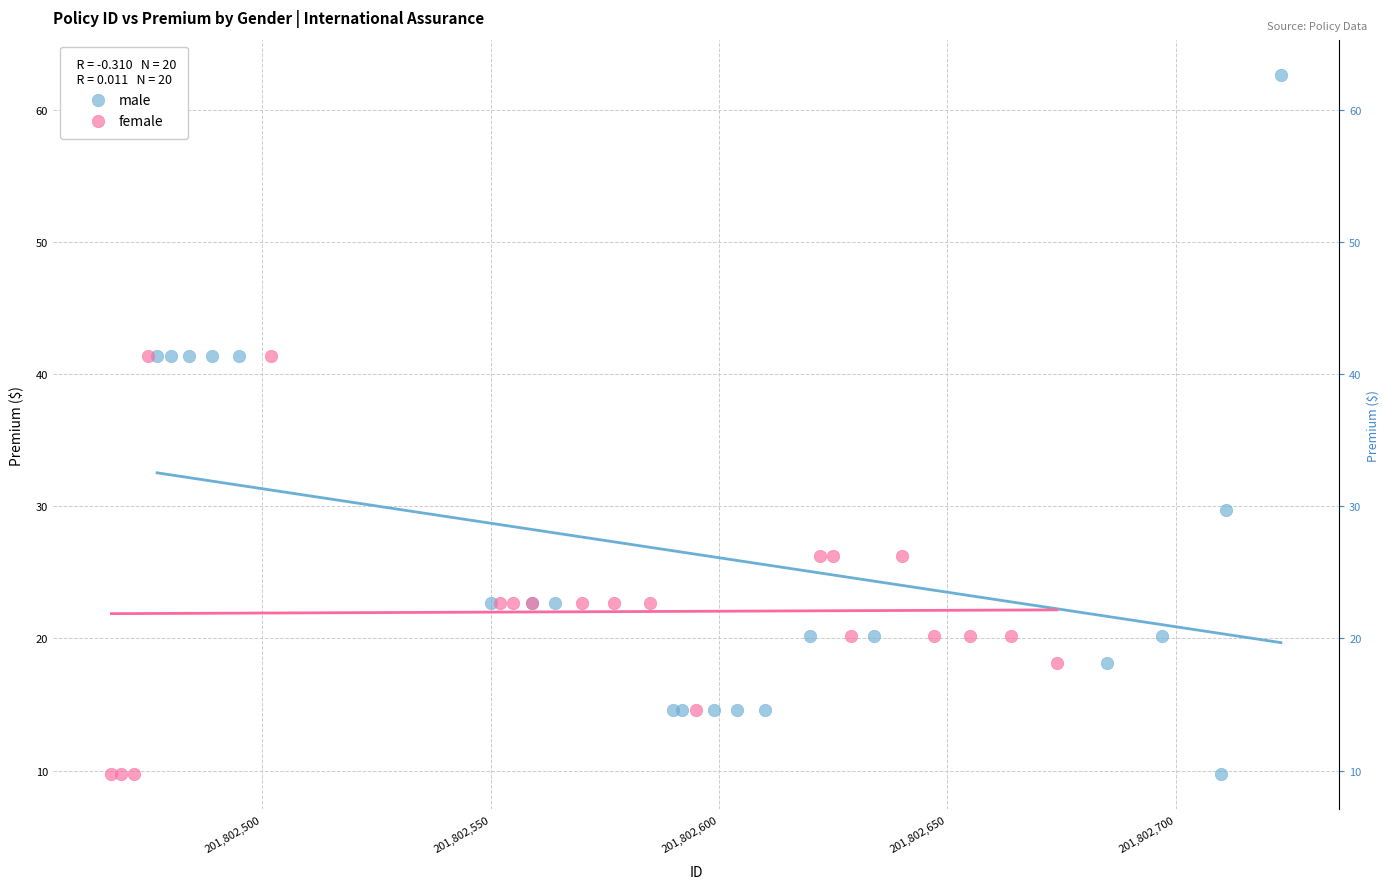

Which series has the widest spread of Y values?

male